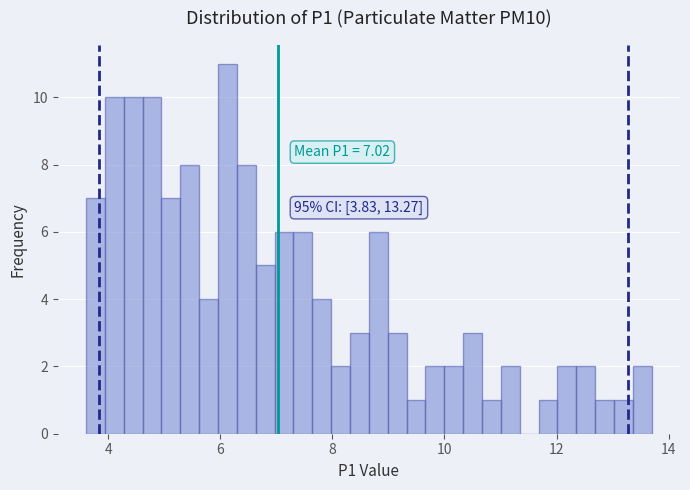

Read against the x-axis, roughly where is the centre of the tallest bar?

6.2